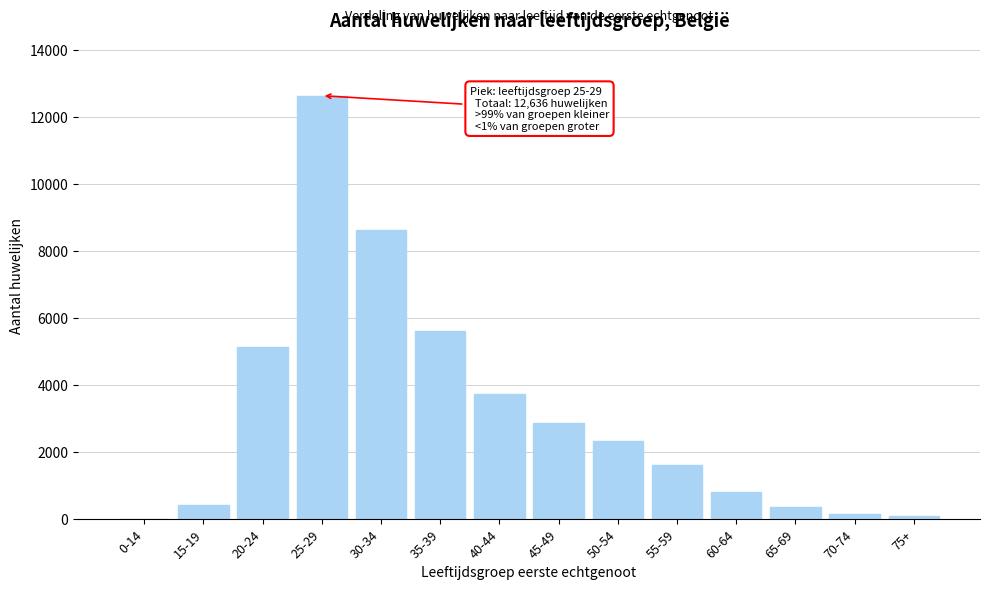

Reading left to right, what are all the values shown in this chart?

0-14=0	15-19=421	20-24=5113	25-29=12636	30-34=8636	35-39=5595	40-44=3729	45-49=2851	50-54=2313	55-59=1598	60-64=790	65-69=351	70-74=152	75+=79